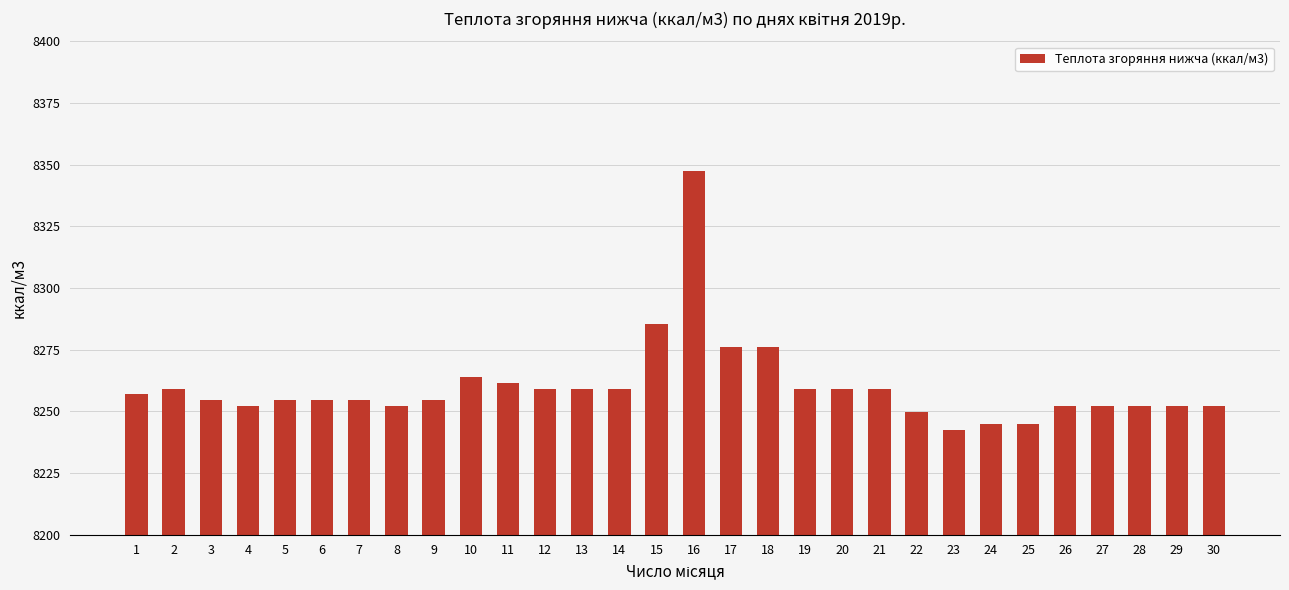

What is the value of the 7th bar from the left?

8254.5